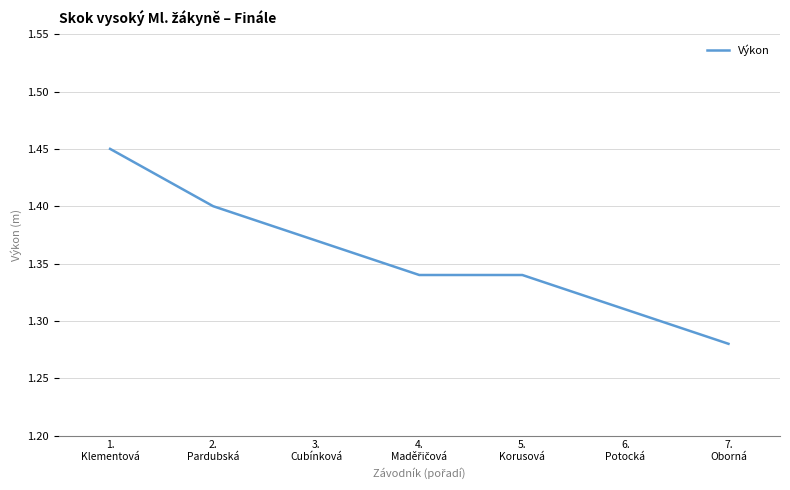

What is the sum of all values?

9.5